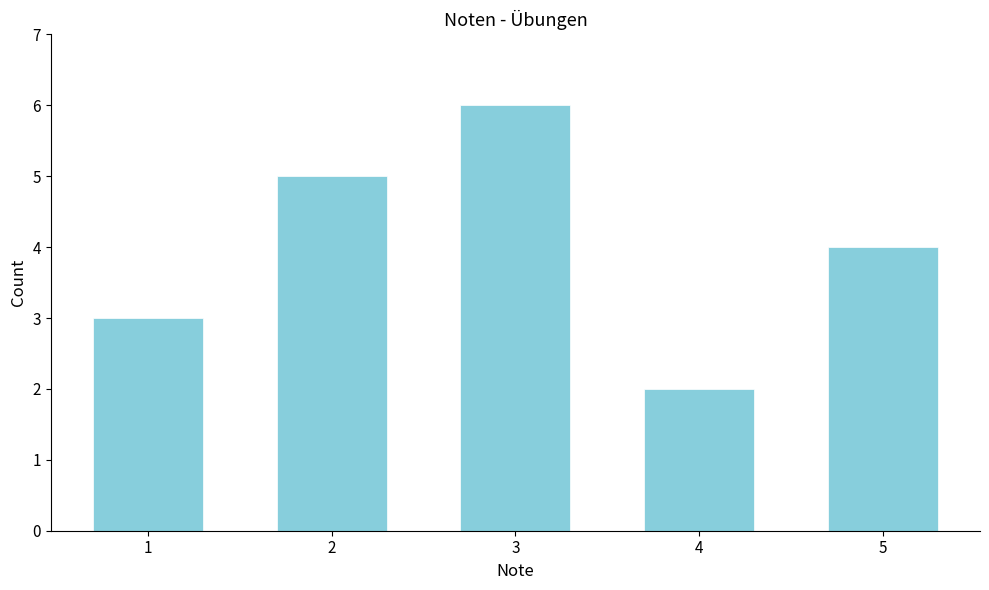

Reading left to right, transcribe all the data shown in this chart.

1=3	2=5	3=6	4=2	5=4